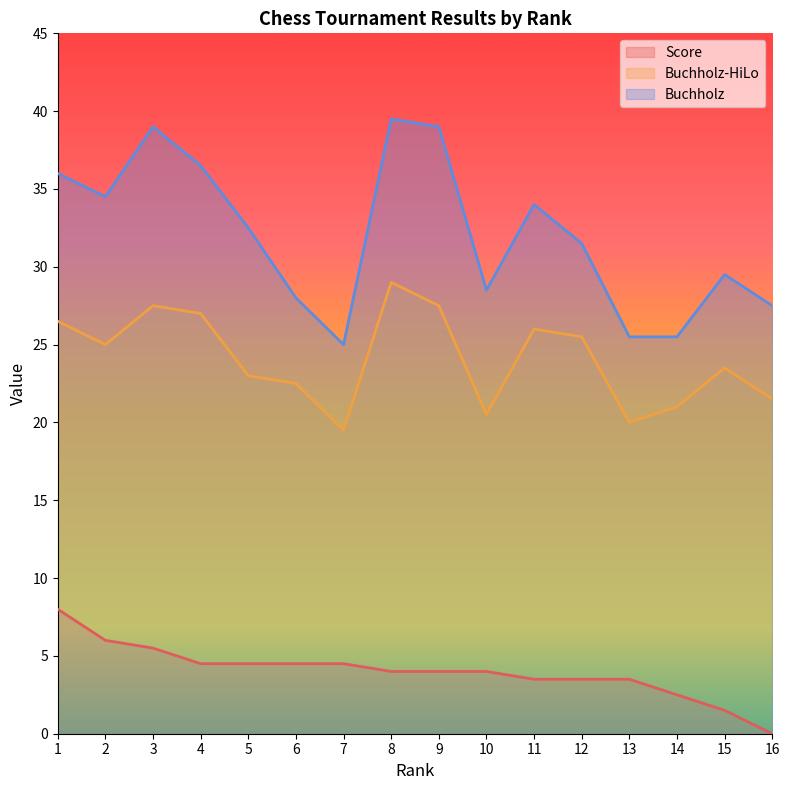

Where is Buchholz nearest to the value 32?

5